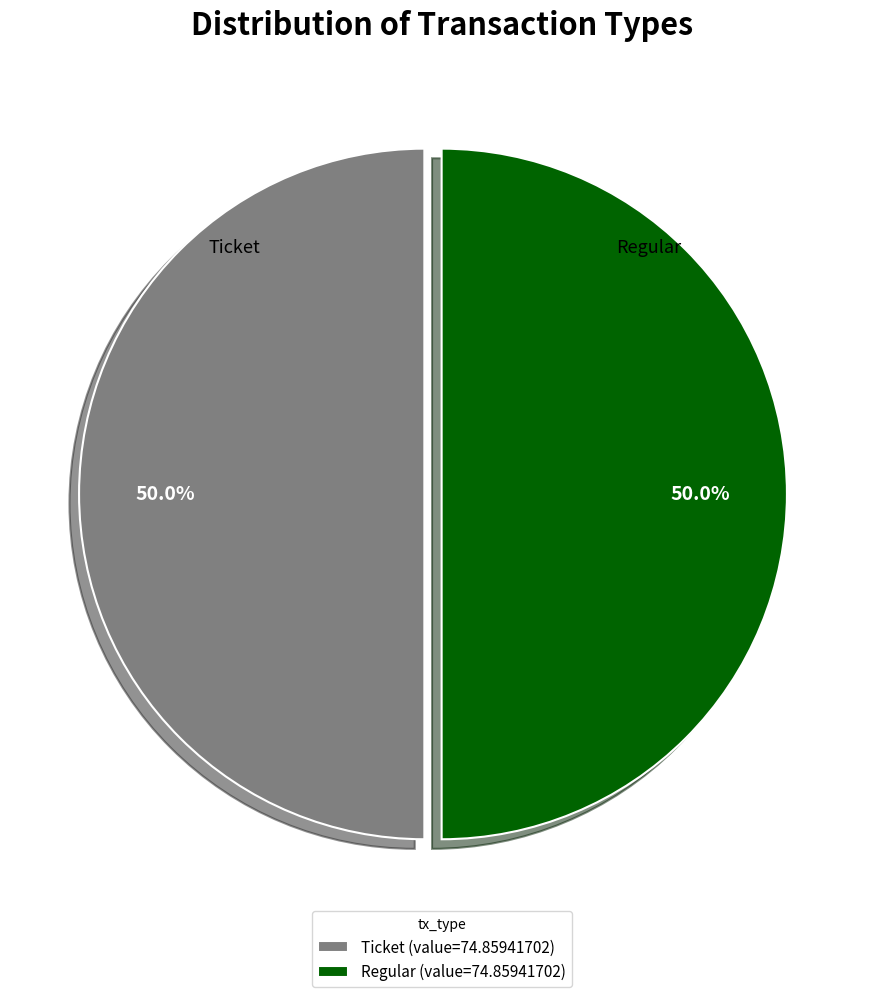

What is the total percentage of Regular (value=74.85941702) and Ticket (value=74.85941702)?

100.0%